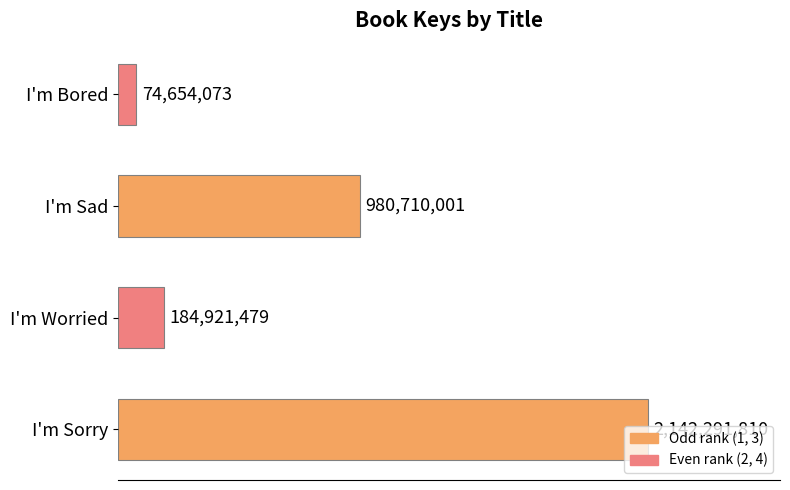

What is the smallest value displayed?

74654073